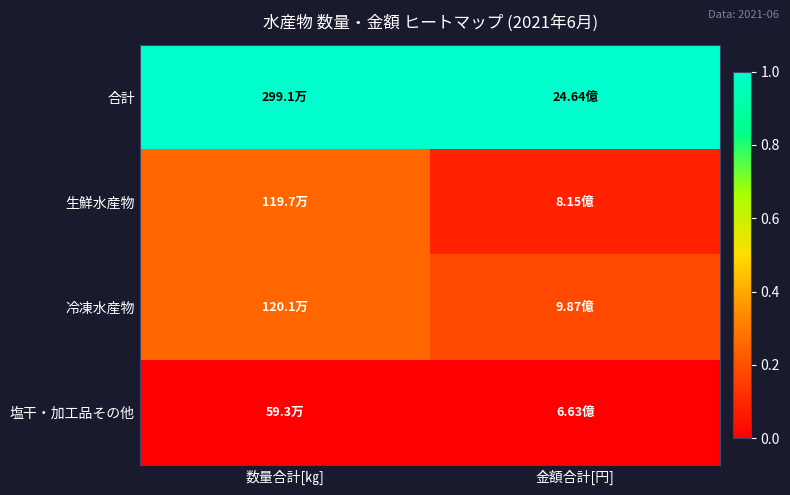

Which series has the widest spread of values?

生鮮水産物